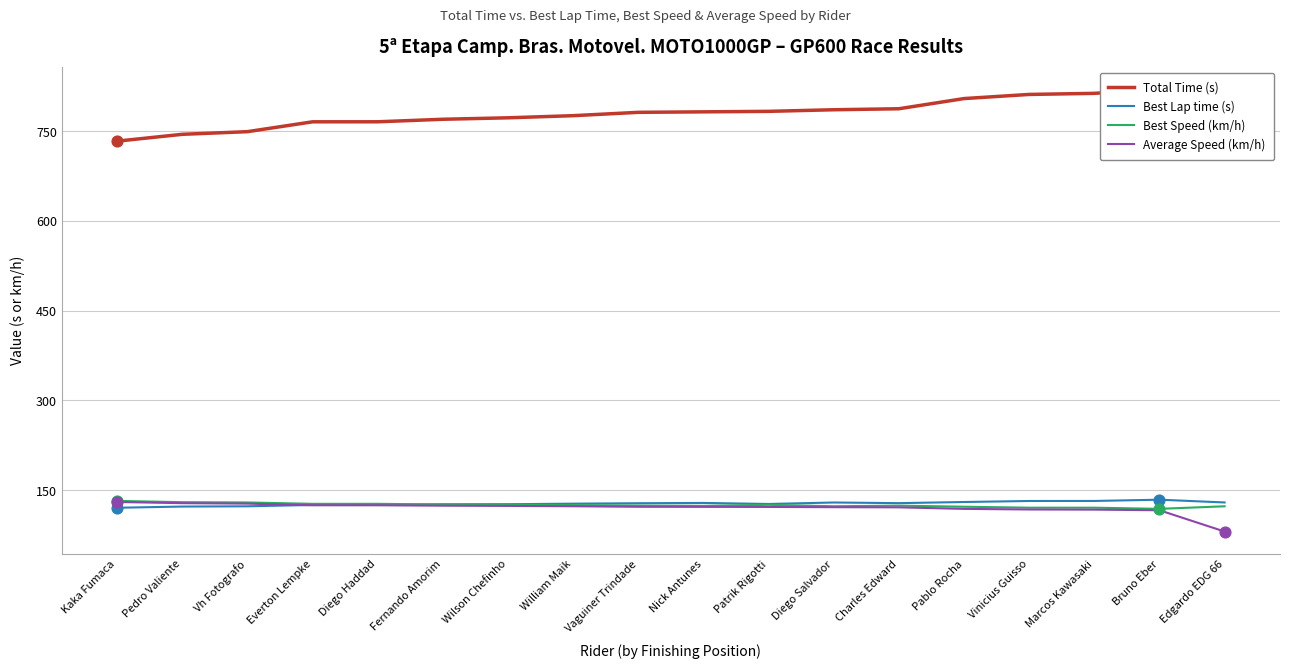

Which series has the widest spread of Y values?

Total Time (s)